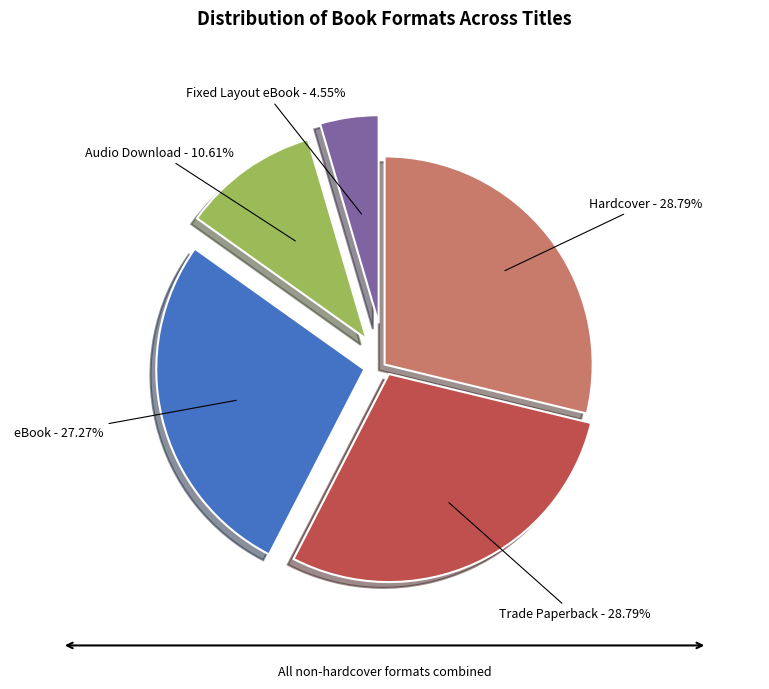

What percentage is NOT represented by Audio Download?

89.4%